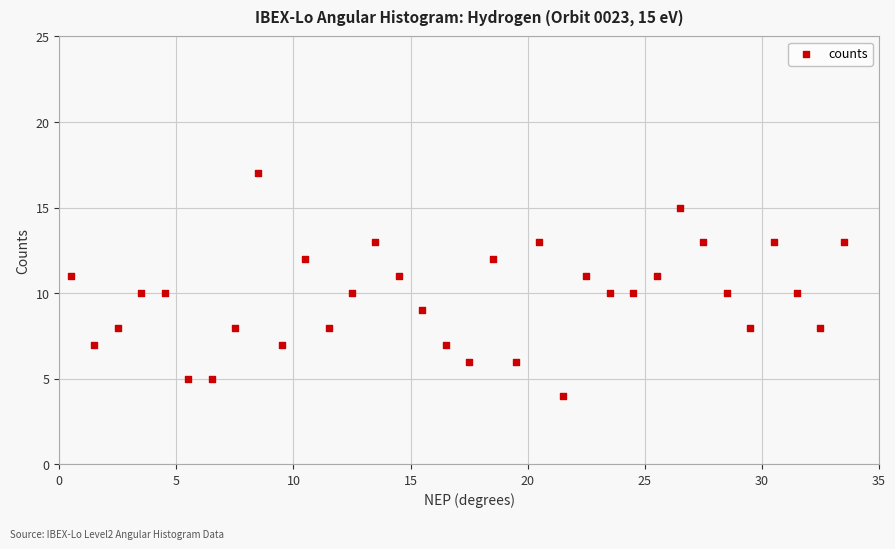

What is the range of Y values (max minus min)?

13